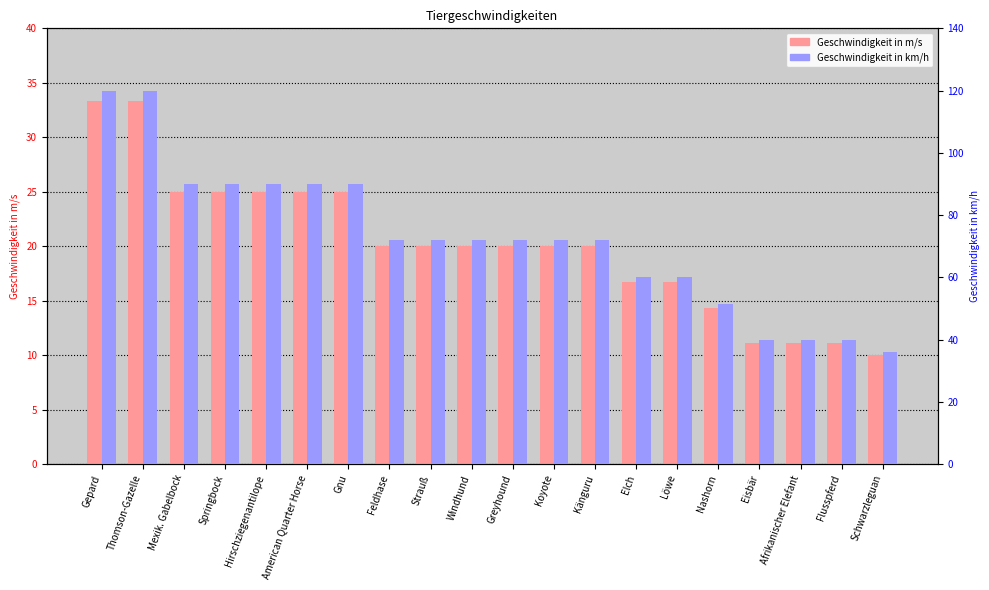

What are all the series names shown in the legend?

Geschwindigkeit in m/s, Geschwindigkeit in km/h